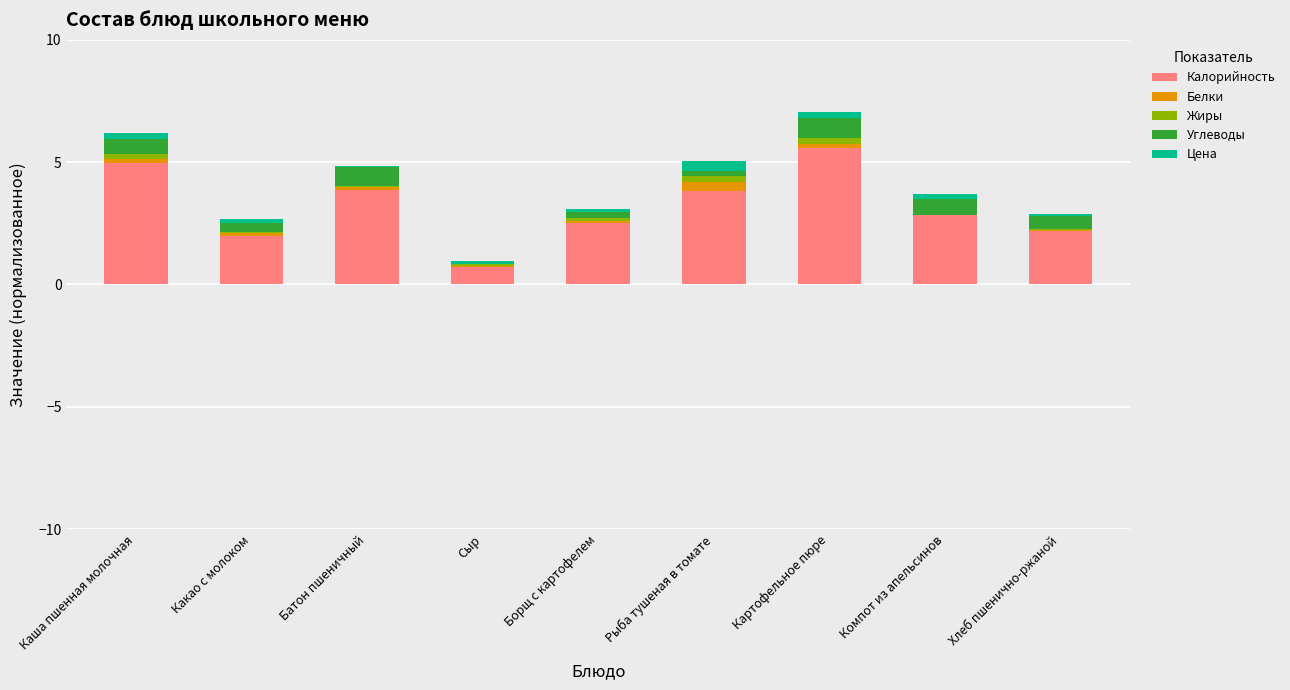

The Калорийность series shows 0.7 at Сыр. True or false?

True